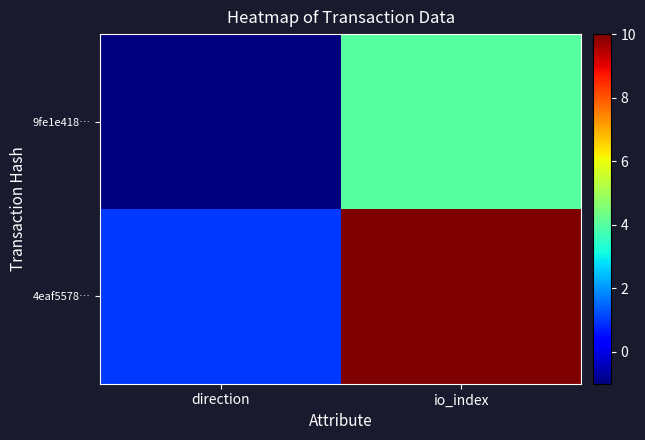

Reading left to right, what are all the values shown in this chart?

9fe1e418…: direction=-1	io_index=4
4eaf5578…: direction=1	io_index=10